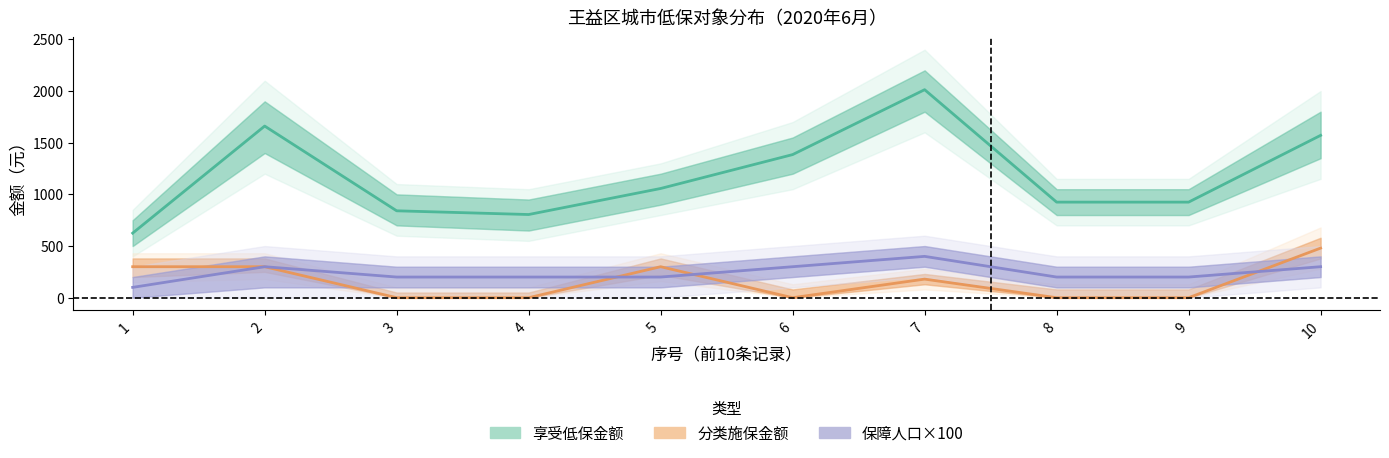

Does the chart have visible grid lines?

No